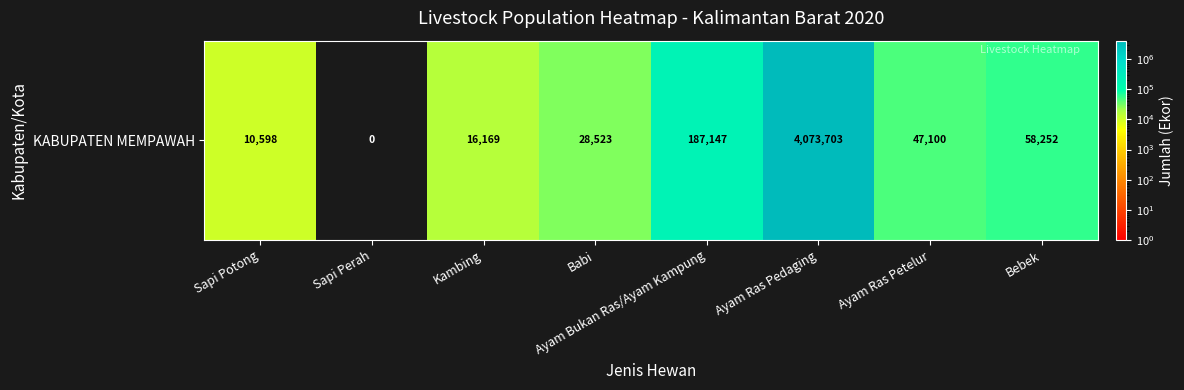

List the labels in order of value, largest first.

Ayam Ras Pedaging, Ayam Bukan Ras/Ayam Kampung, Bebek, Ayam Ras Petelur, Babi, Kambing, Sapi Potong, Sapi Perah